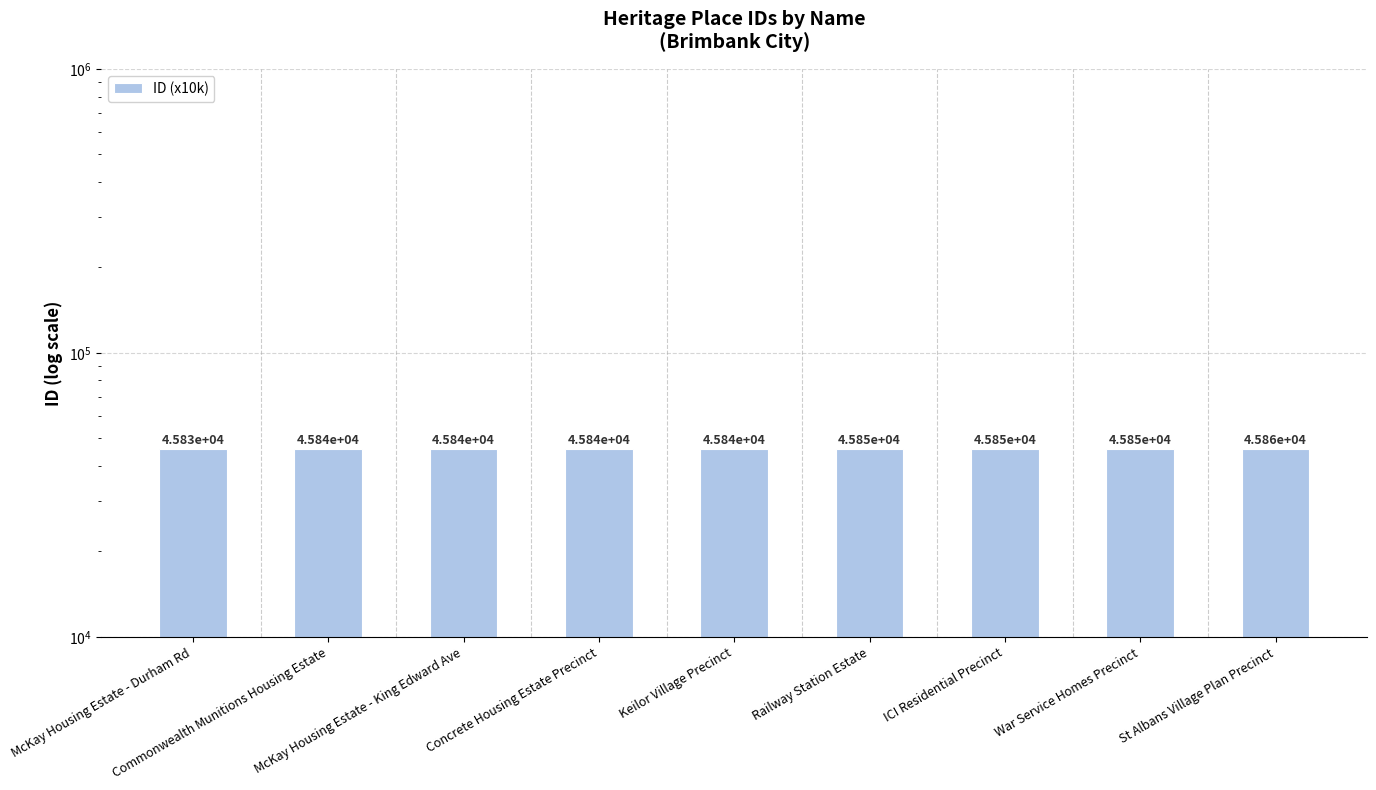

Which has a higher value, McKay Housing Estate - King Edward Ave or ICI Residential Precinct?

ICI Residential Precinct